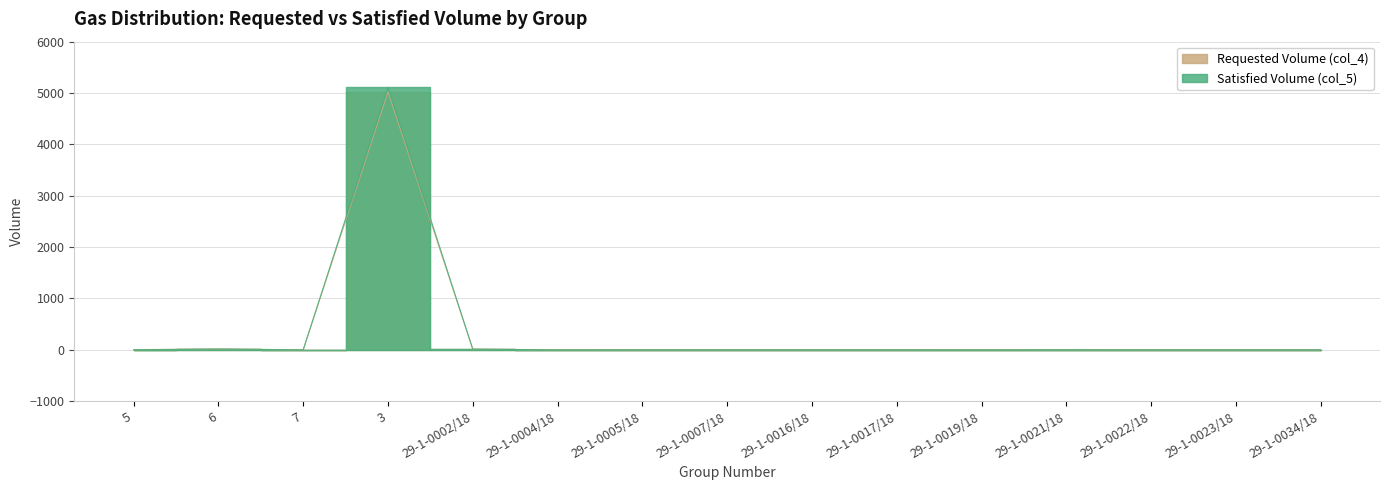

Is the value of Satisfied Volume (col_5) at 29-1-0002/18 greater than the value of Requested Volume (col_4) at 29-1-0016/18?

Yes